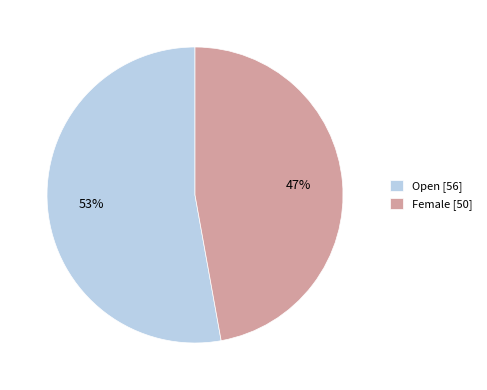

How many slices are in this pie chart?

2